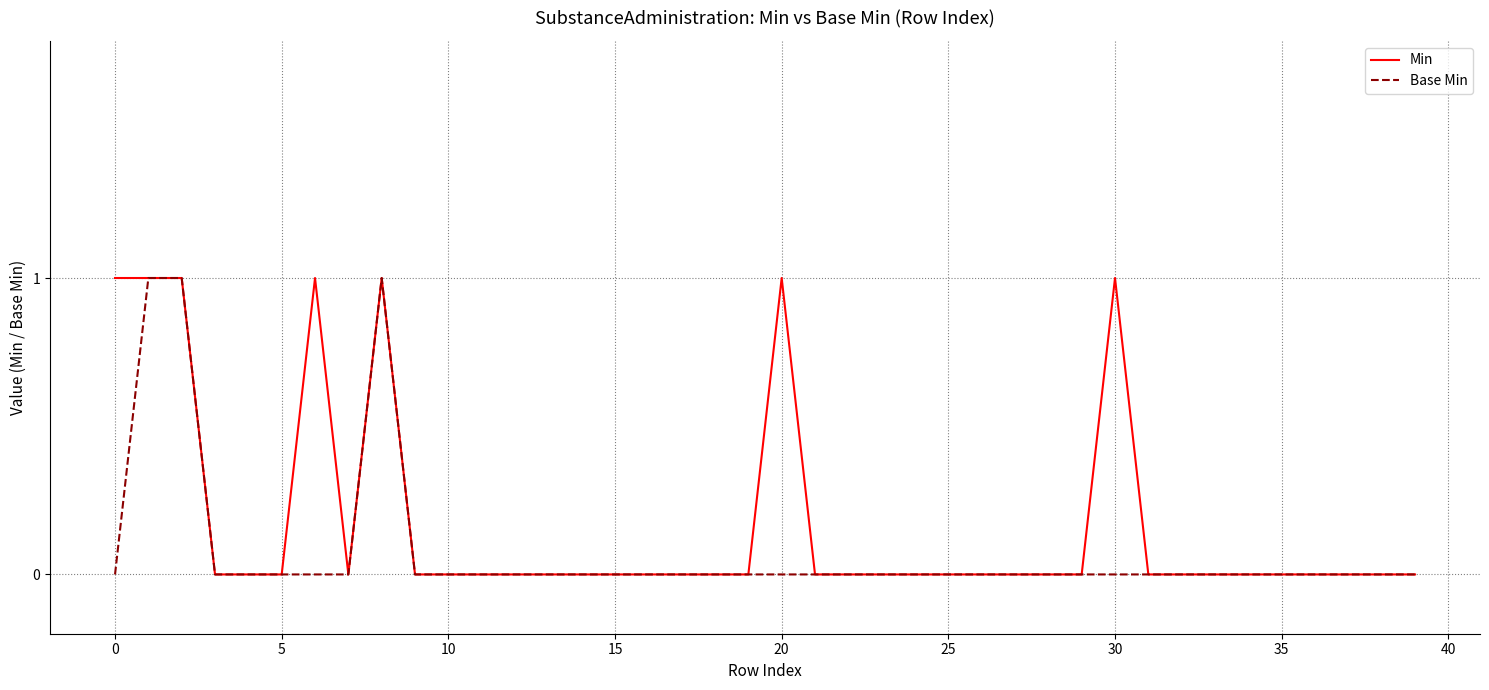

Which series has the largest total across all categories?

Min